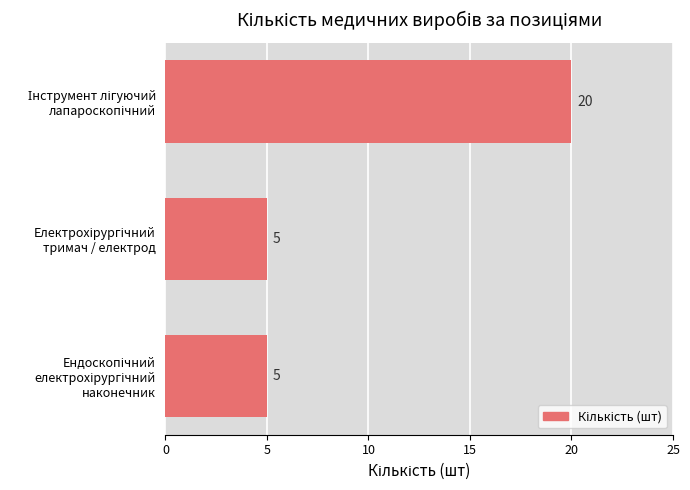

What is the value of the 1st bar from the top?

20